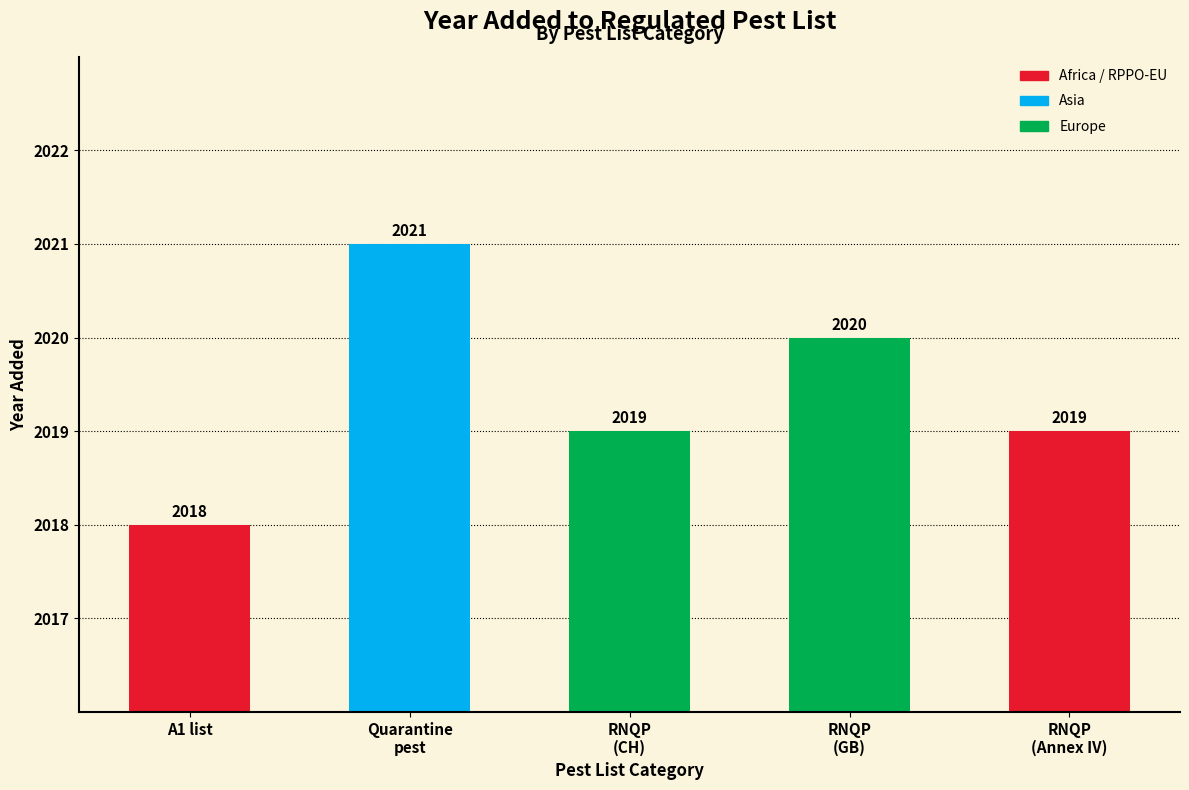

Does the chart contain stacked bars?

No